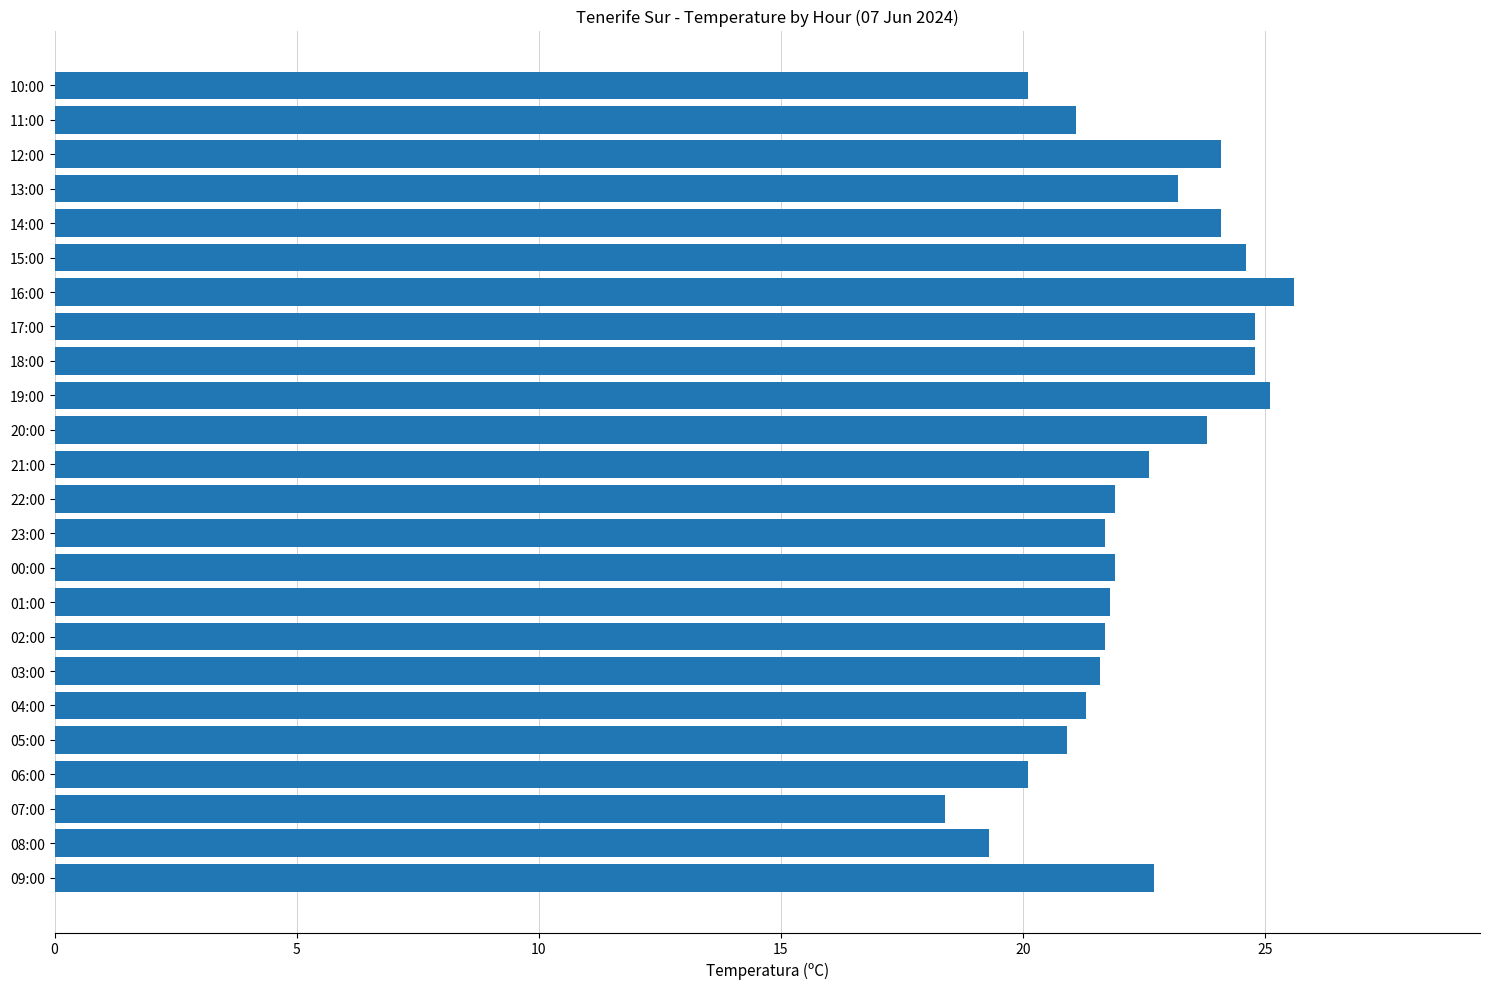

Between 10:00 and 19:00, which is larger?

19:00